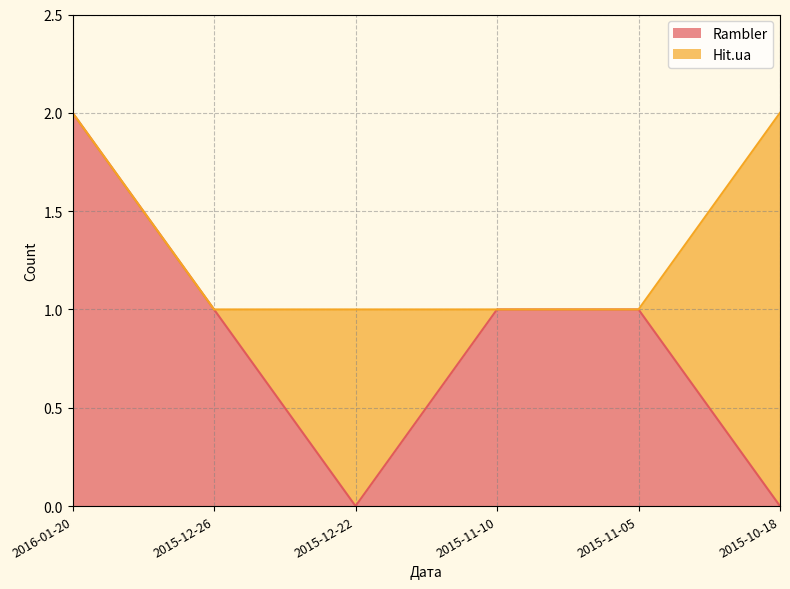

How many lines are shown in the chart?

2